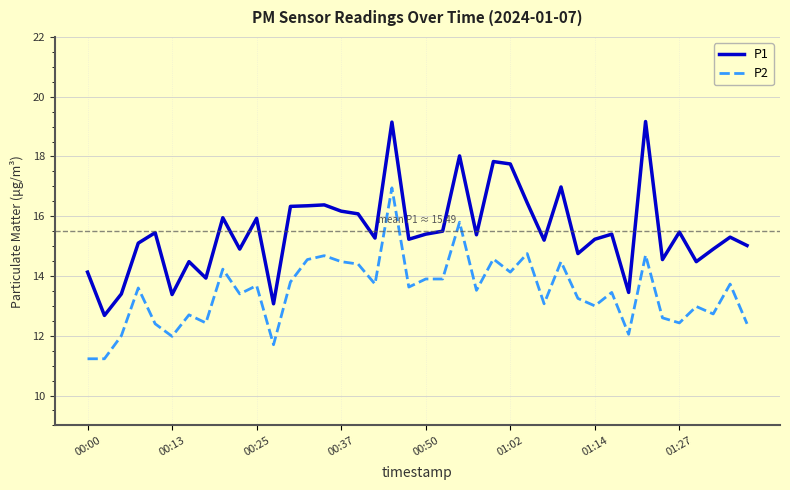

True or false: P2 and P1 intersect in this chart.

False